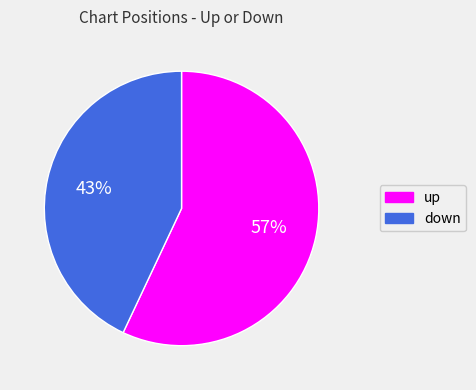

To the nearest percent, what is the combined percentage of up and down?

100%